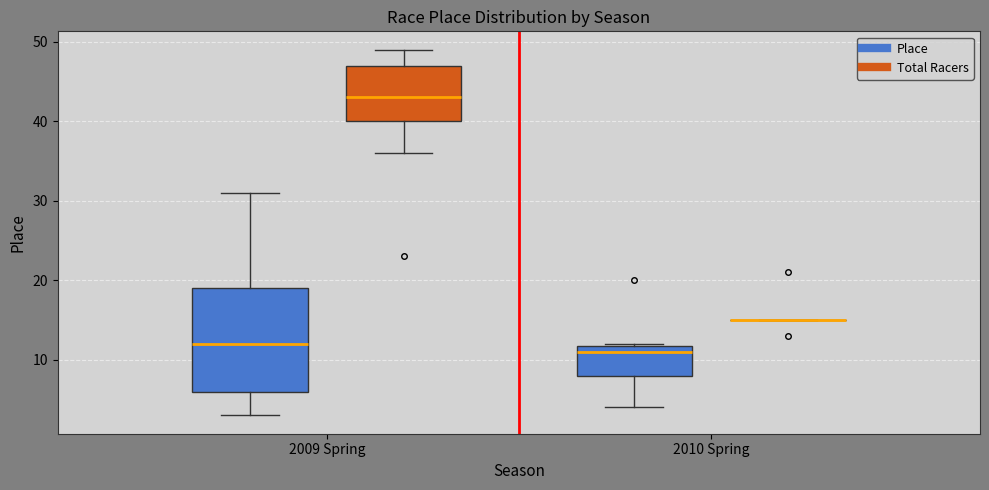

Reading left to right, read every box against the y-axis: the position of its median line, the range the box covers, and the ends of its whiskers. The values are not printed on the chart, so give them approximately, as read against the axis.

2009 Spring (Place): median 12, box 6 to 19, whiskers 3 to 31
2009 Spring (Total Racers): median 43, box 40 to 47, whiskers 36 to 49
2010 Spring (Place): median 11, box 8 to 12, whiskers 4 to 12
2010 Spring (Total Racers): box collapsed to a line at 15, whiskers 15 to 15